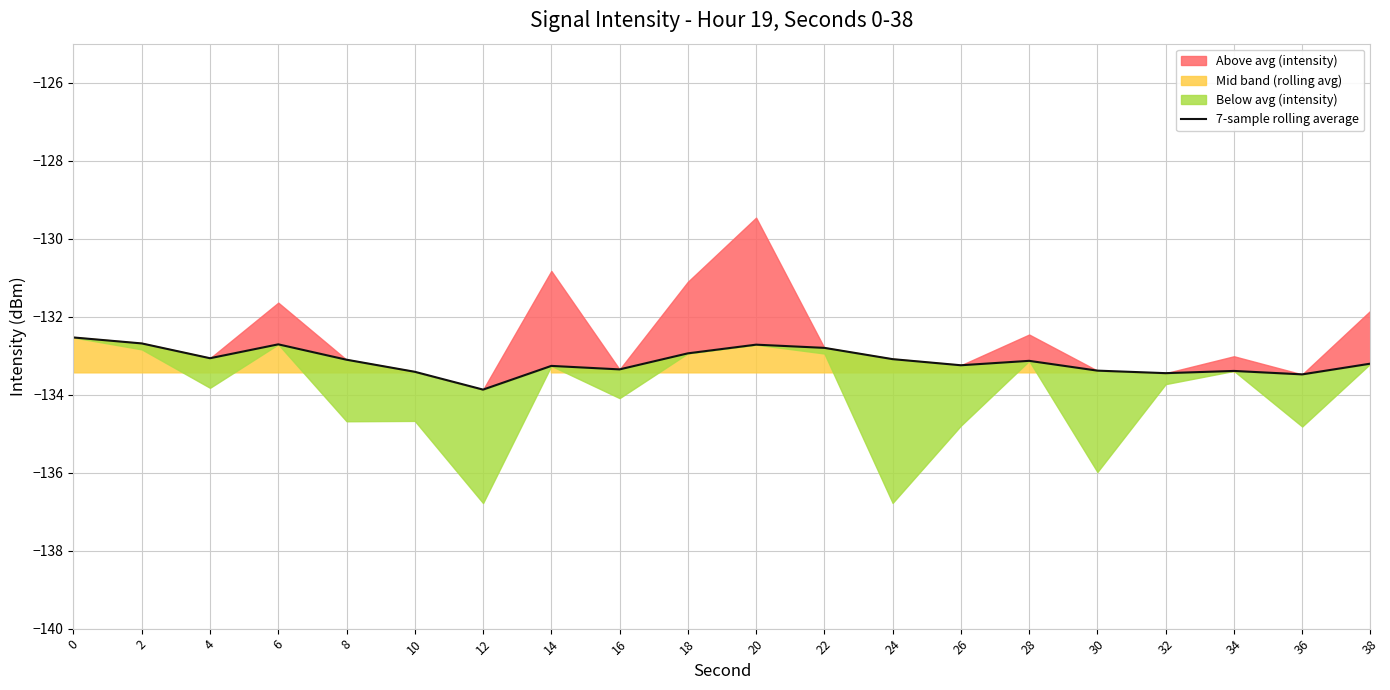

What is the value of the 14th point from the left?

-133.2